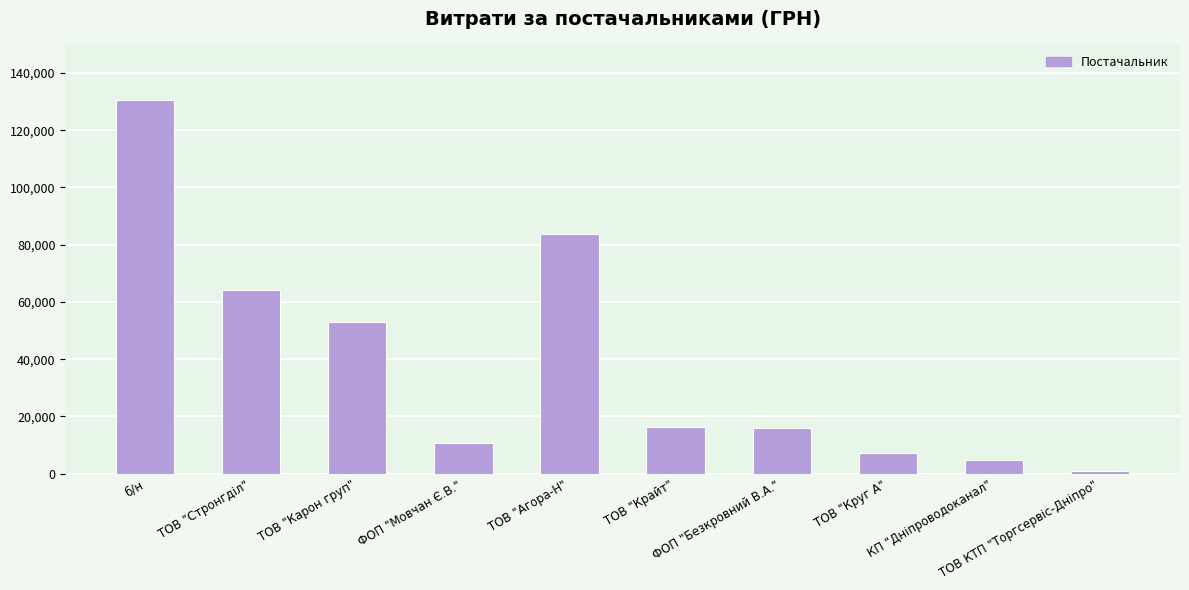

What is the label of the 9th bar from the left?

КП "Дніпроводоканал"